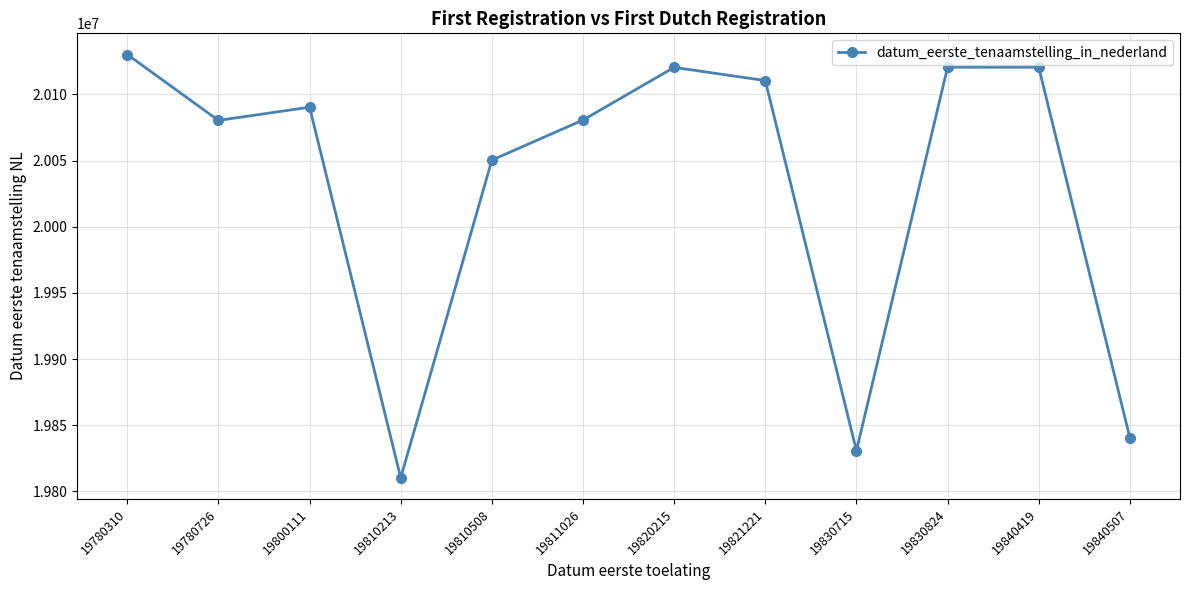

Approximately how many times larger is the value at 19810213 compared to 19840419?

1.0